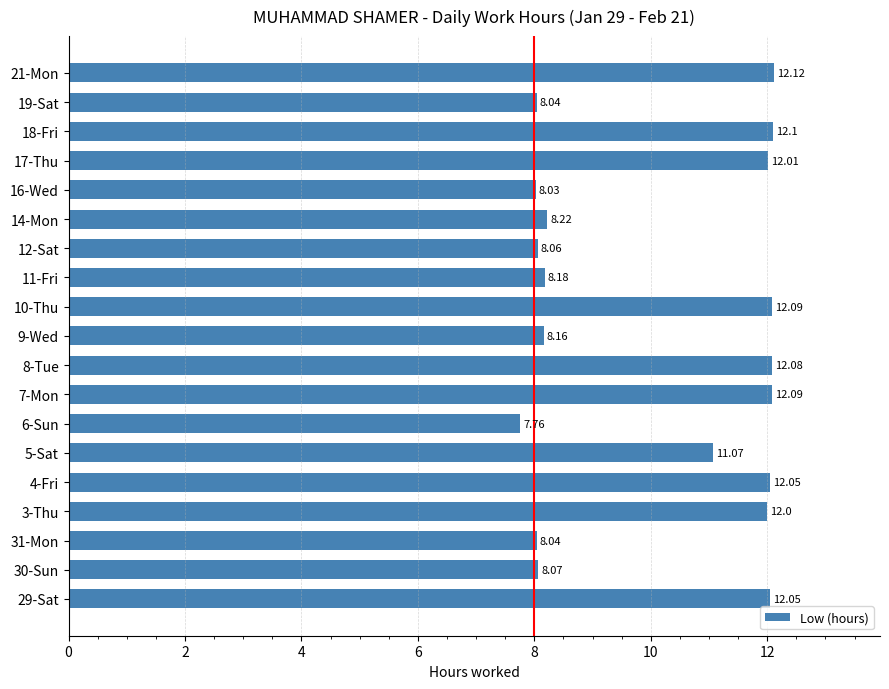

Between 11-Fri and 9-Wed, which is larger?

11-Fri